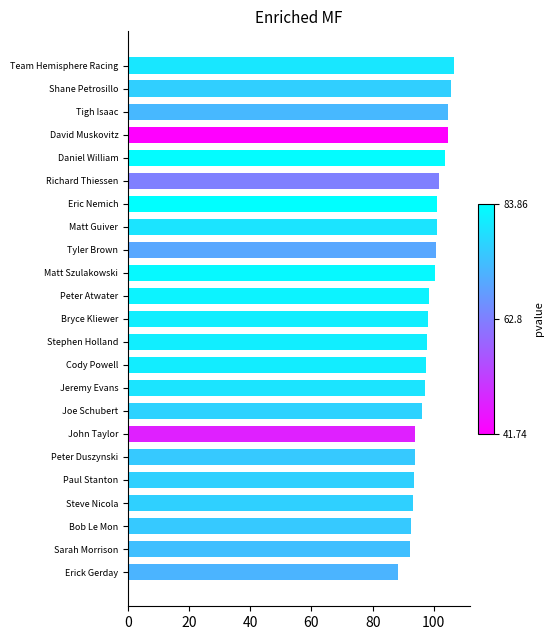

Approximately how many times larger is the value at Team Hemisphere Racing compared to Daniel William?

1.0